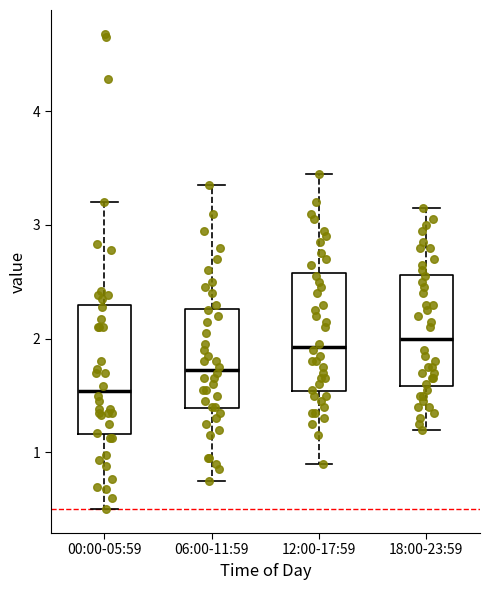

Reading left to right, read every box against the y-axis: the position of its median line, the range the box covers, and the ends of its whiskers. The values are not printed on the chart, so give them approximately, as read against the axis.

00:00-05:59: median 1.5, box 1.2 to 2.3, whiskers 0.5 to 3.2
06:00-11:59: median 1.7, box 1.4 to 2.3, whiskers 0.8 to 3.4
12:00-17:59: median 1.9, box 1.5 to 2.6, whiskers 0.9 to 3.5
18:00-23:59: median 2.0, box 1.6 to 2.6, whiskers 1.2 to 3.2